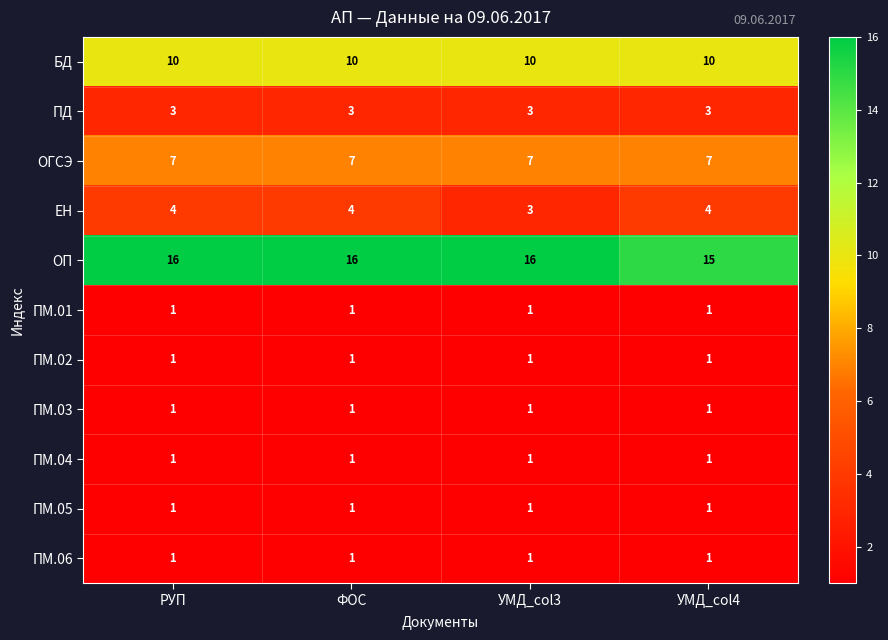

Count the number of categories in the chart.

4